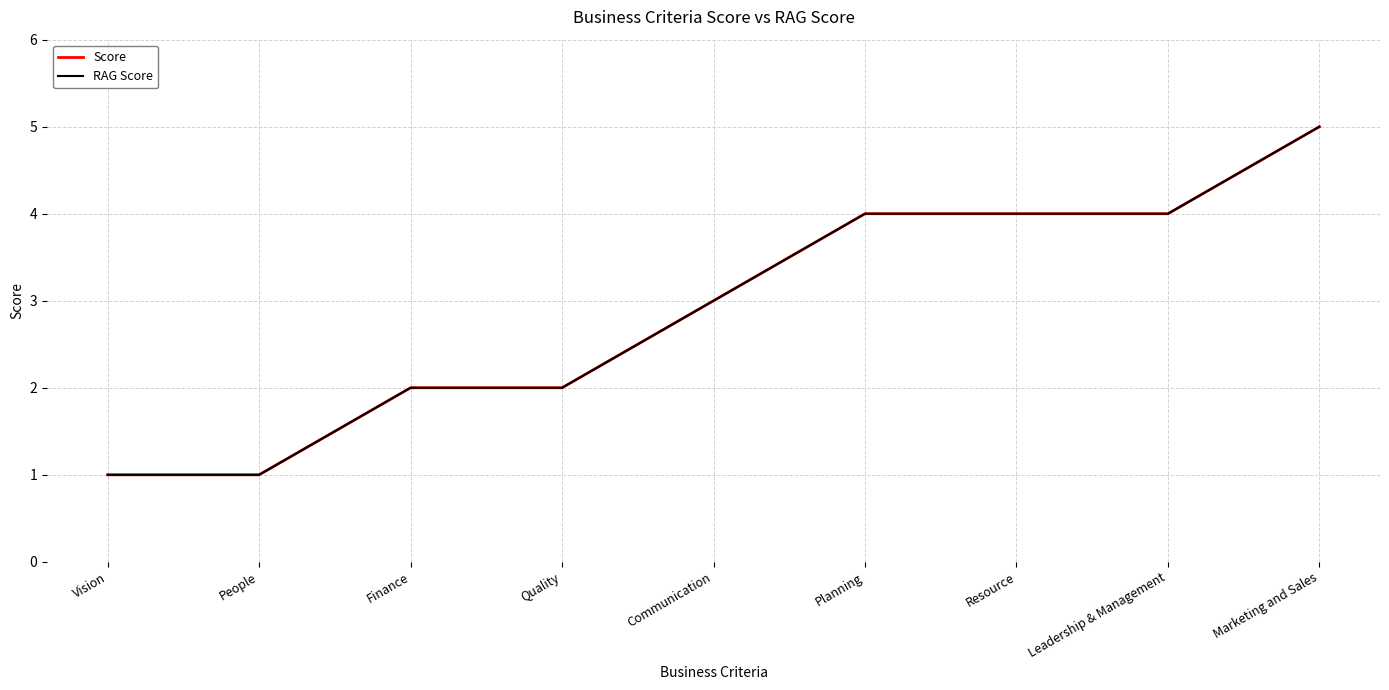

How many lines are shown in the chart?

2